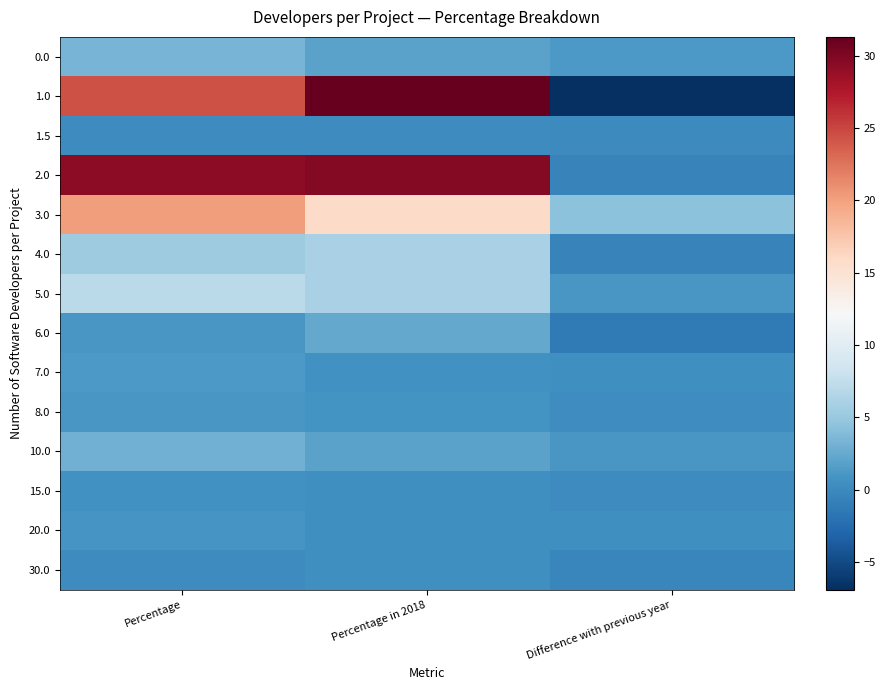

Which series has the widest spread of values?

1.0